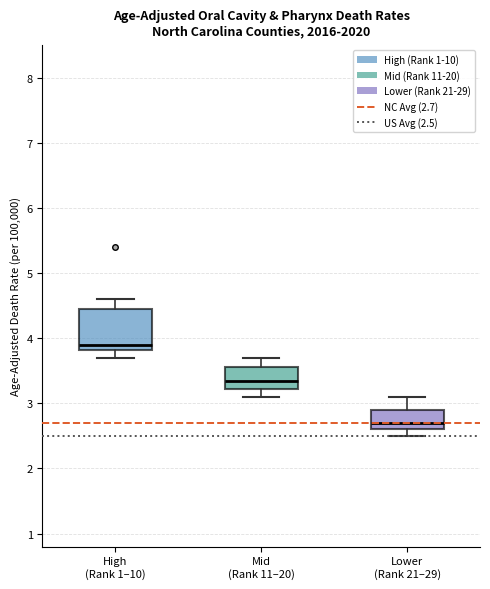

Which box's median line is the highest?

High (Rank 1–10)